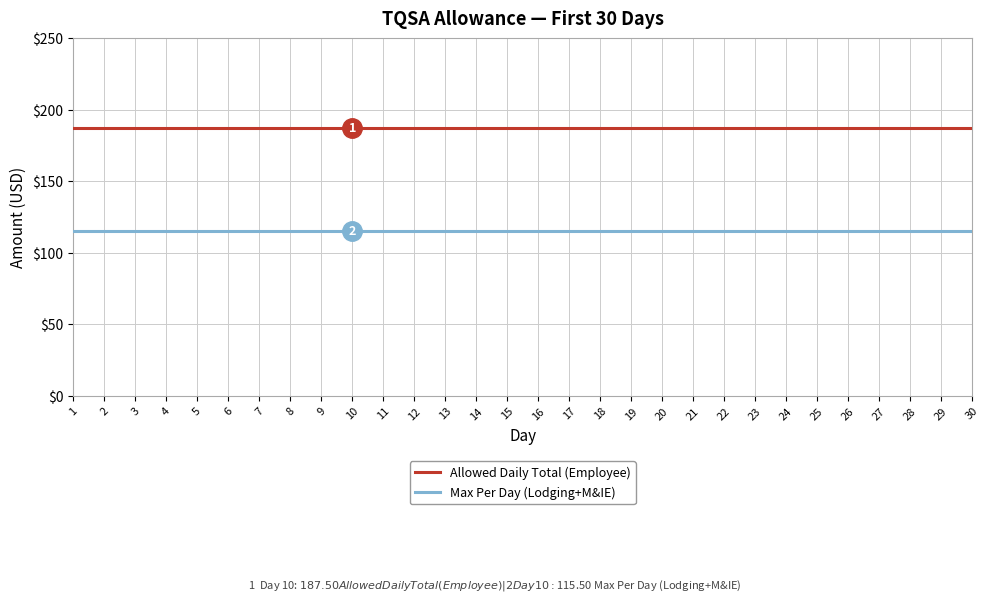

True or false: Allowed Daily Total (Employee) and Max Per Day (Lodging+M&IE) cross at least once.

False